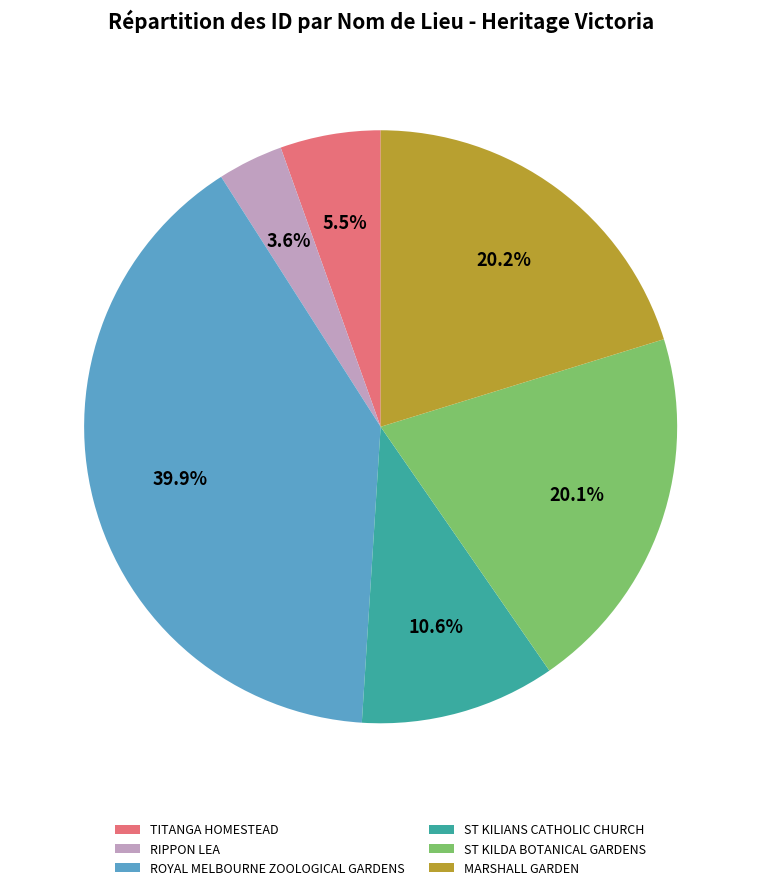

To the nearest percent, what is the difference between the largest and smallest slice percentages?

36%